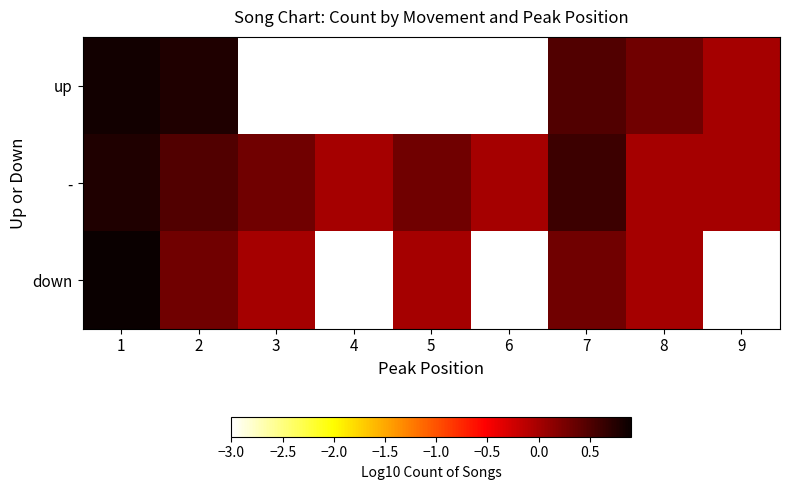

Which category has the highest value across all series?

1